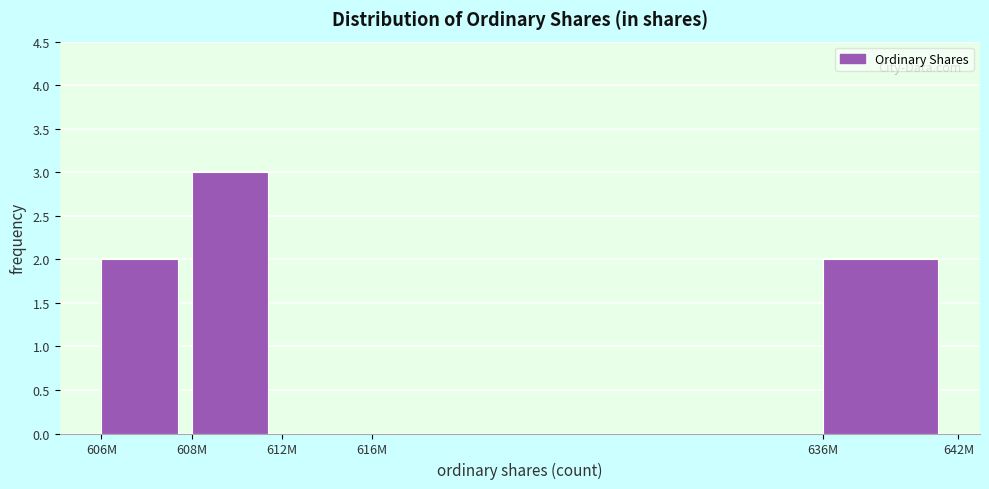

Reading left to right, extract all data points from this chart.

606M=2	608M=3	612M=0	616M=0	636M=2